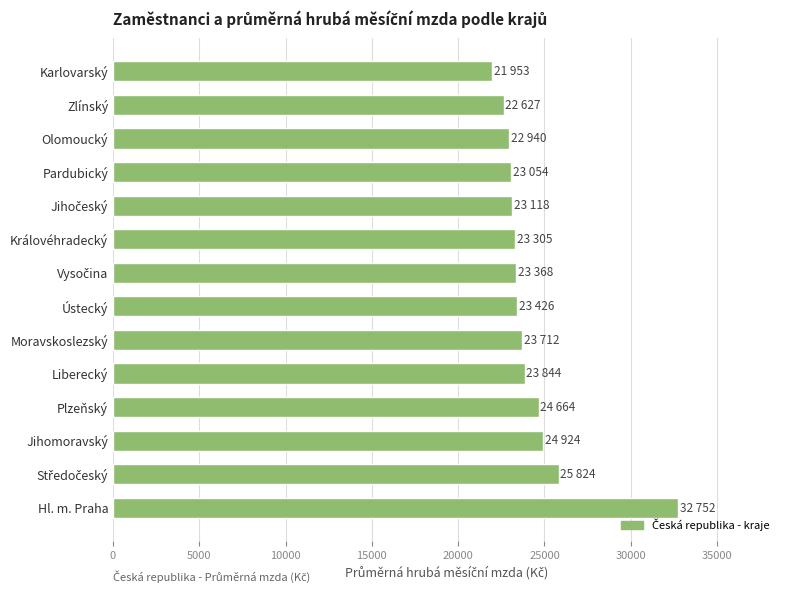

What is the difference between the maximum and second lowest values?

10125